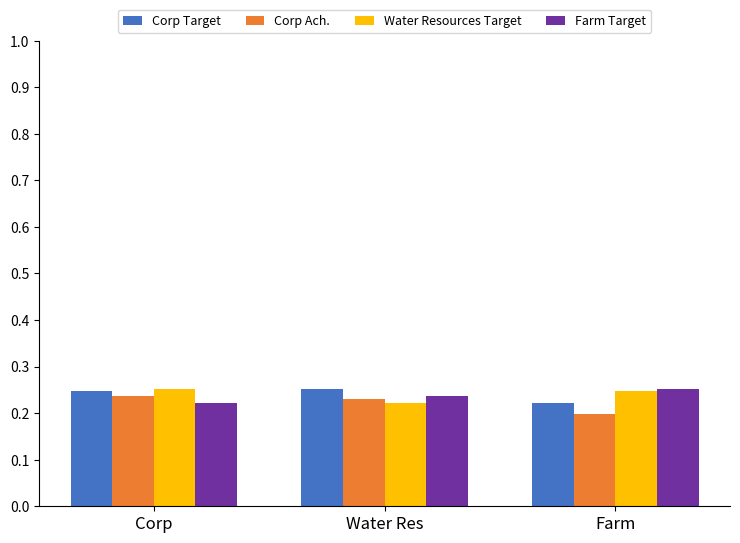

Is it true that Farm Target equals 0.3 at Corp?

False